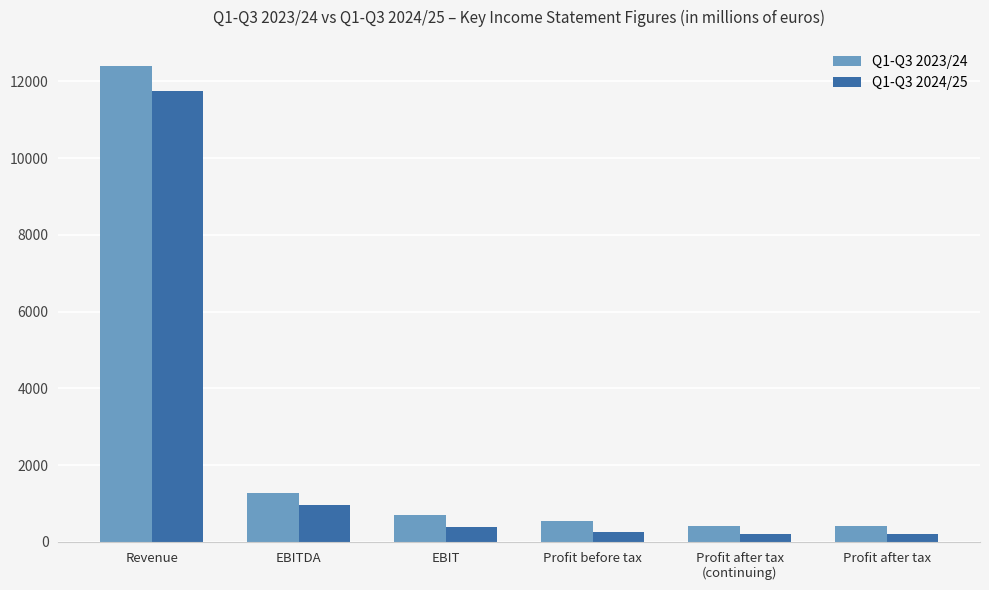

What is the maximum value shown in the chart?

12387.6